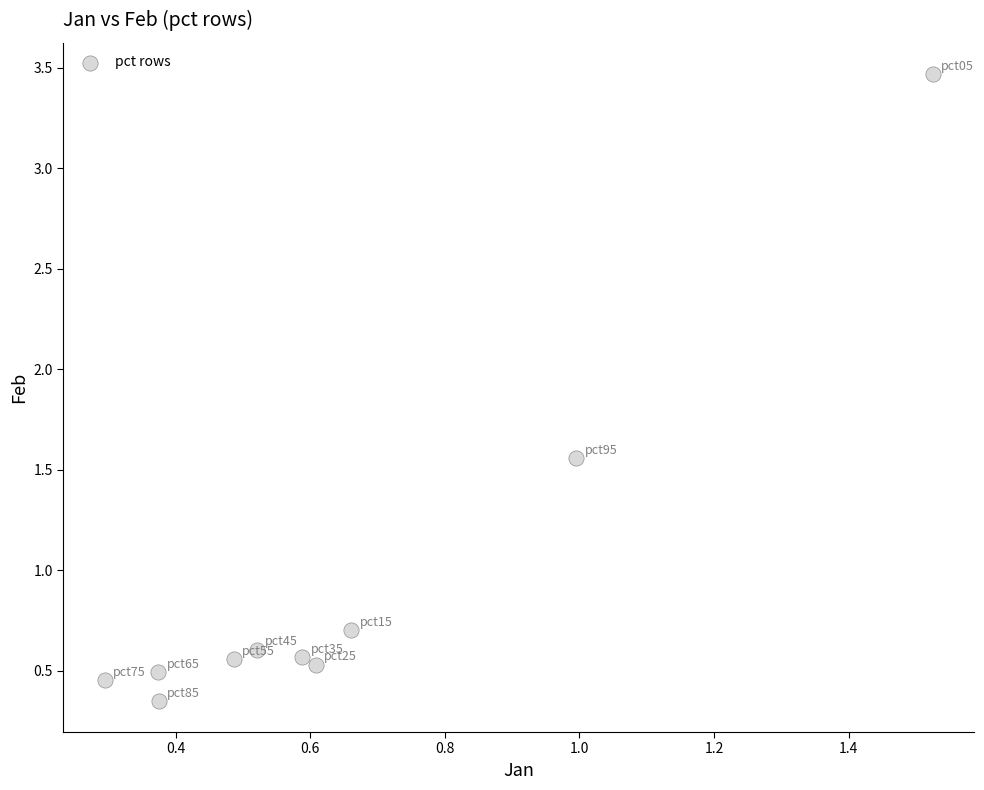

What Y value in the scatter plot is closest to 1?

0.7